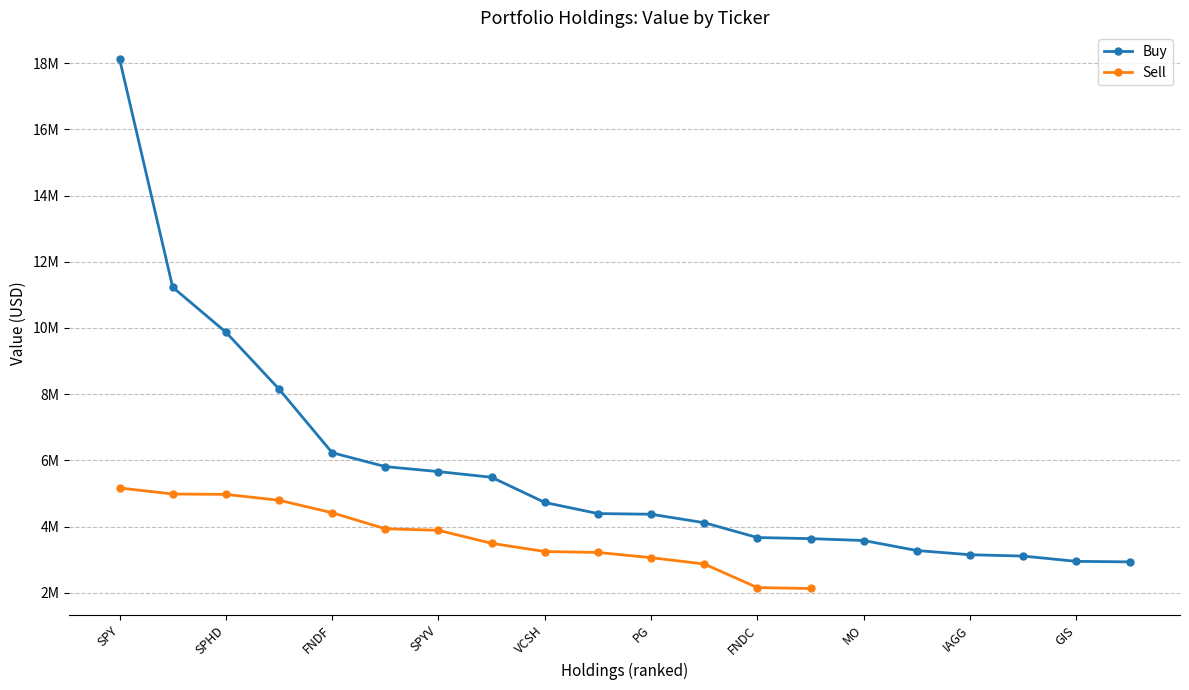

What is the maximum value shown in the chart?

18131000